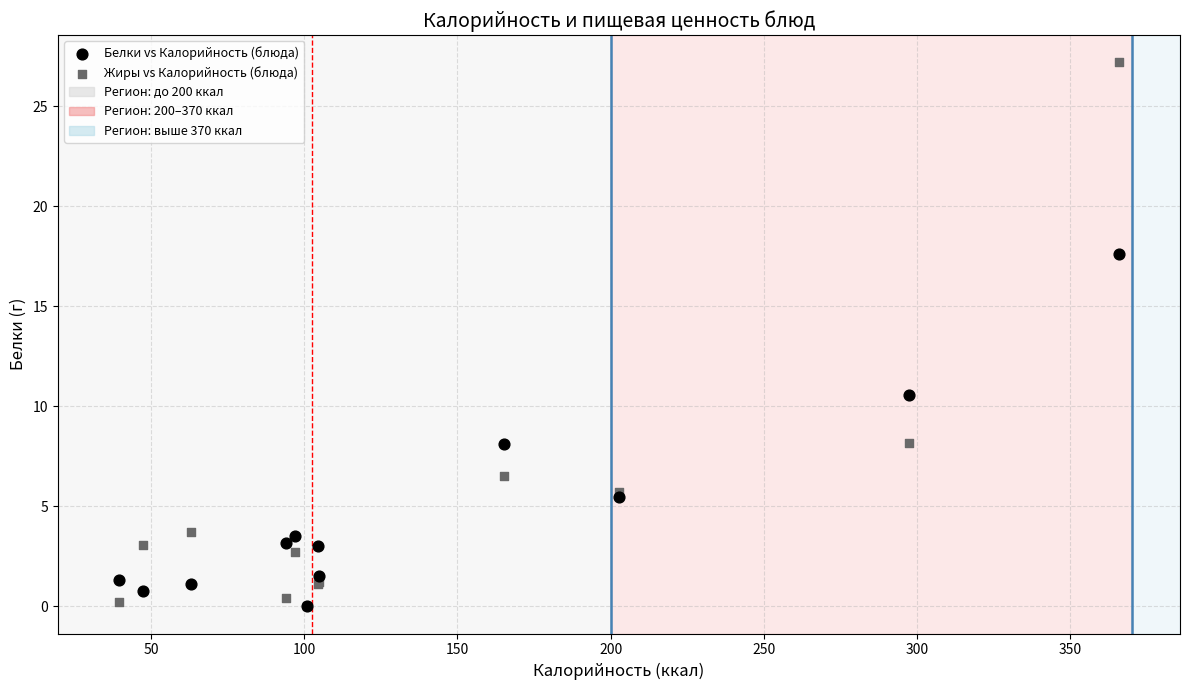

Across all series, what Y value is closest to 13?

10.6